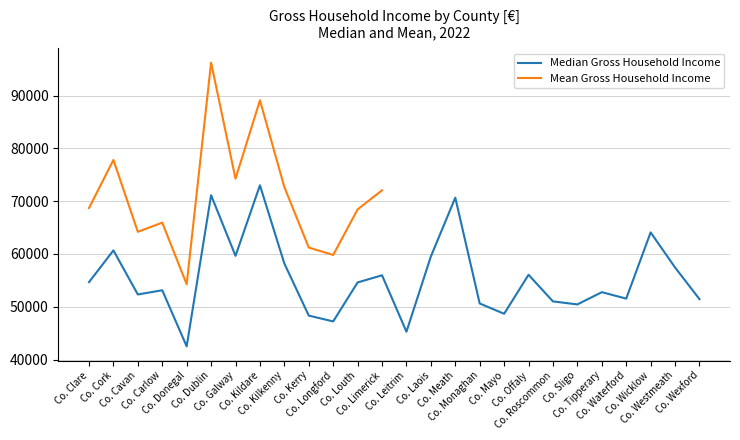

What is the greatest value displayed?

72997